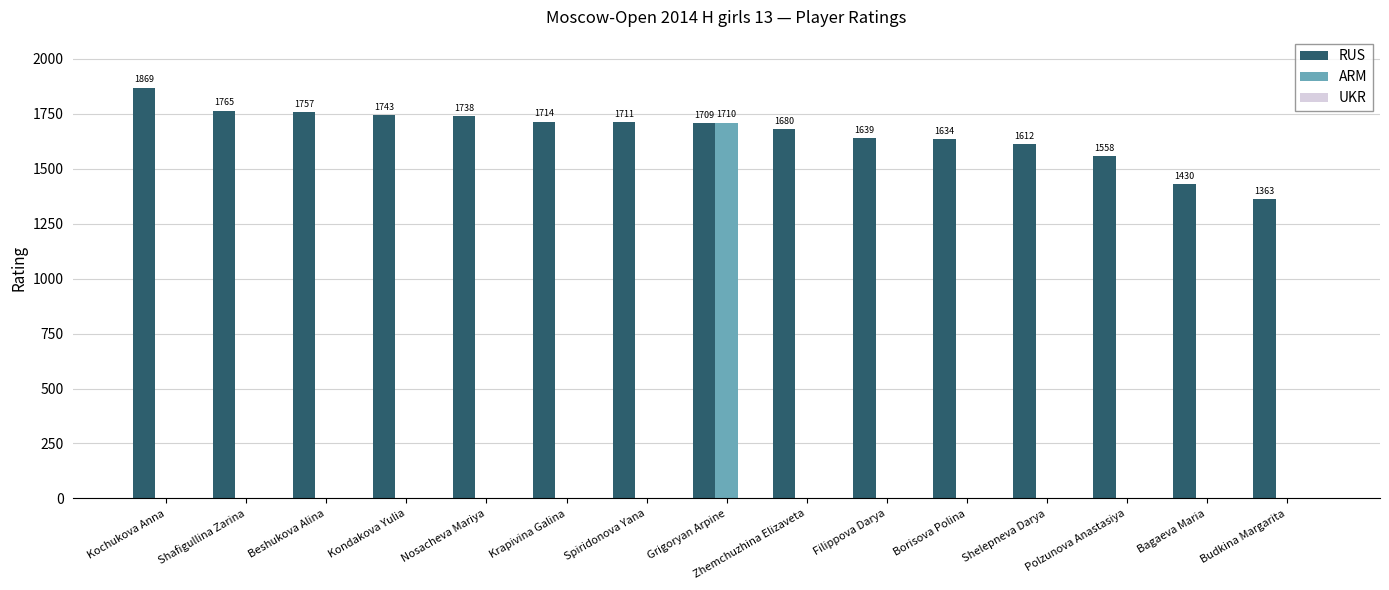

What is the total value across all series at Spiridonova Yana?

1711